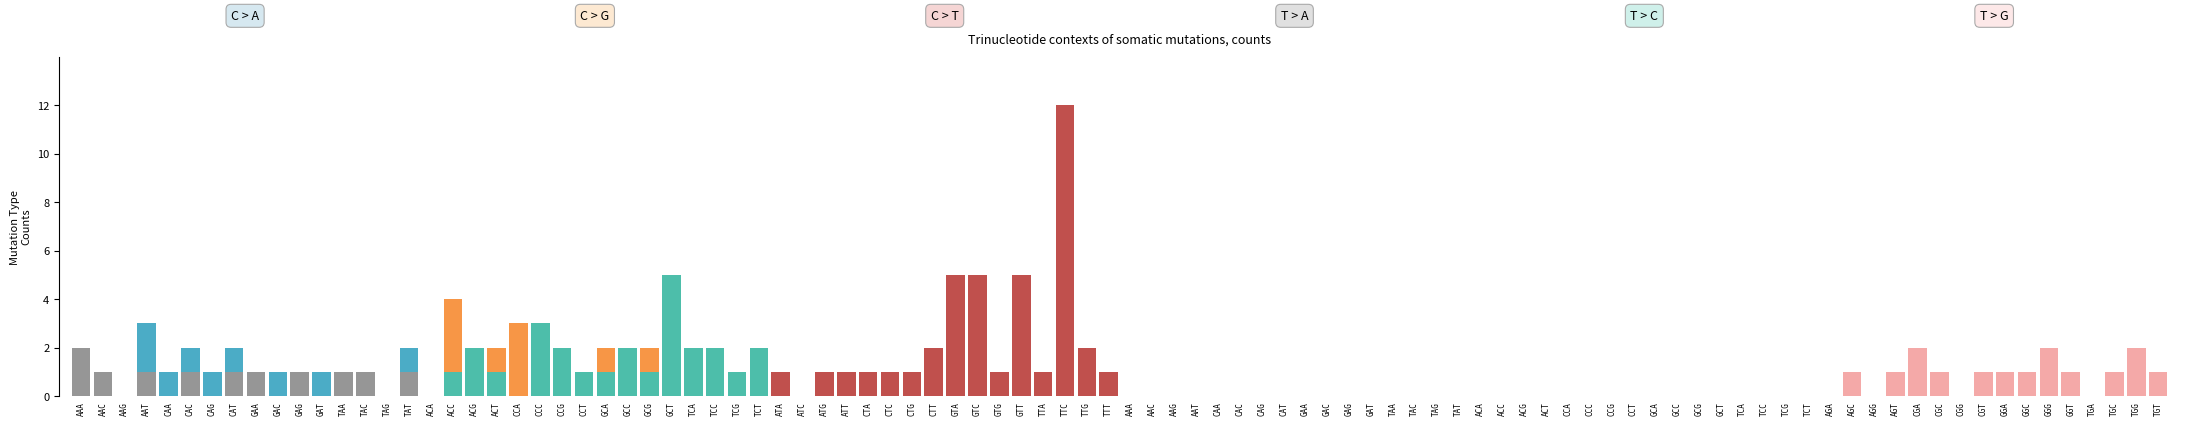

What position from the right is TAC?

3